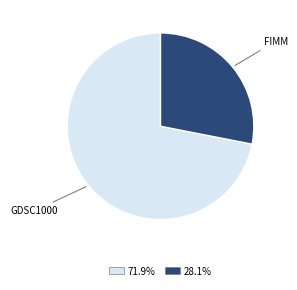

Is there a majority slice in this chart?

Yes